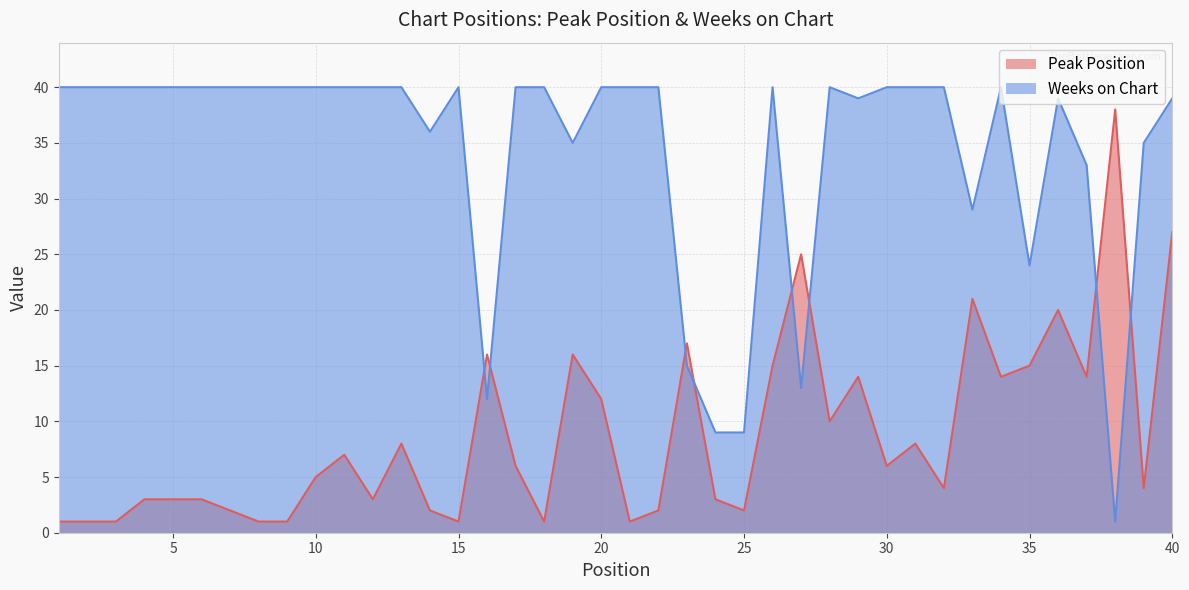

List the series in order of their peak value, lowest first.

Peak Position, Weeks on Chart